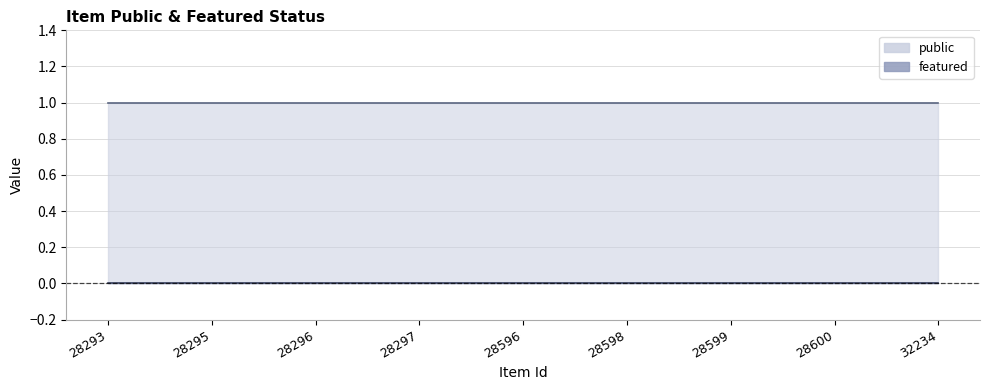

At which category is the sum across all series the highest?

28293